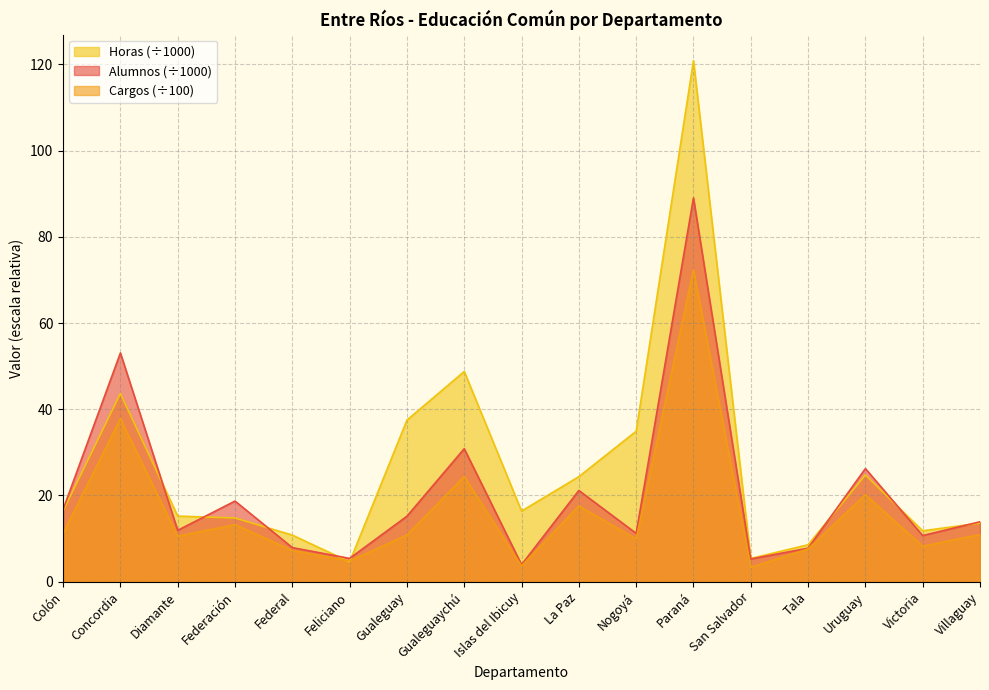

At which label is Alumnos closest to 46?

Concordia